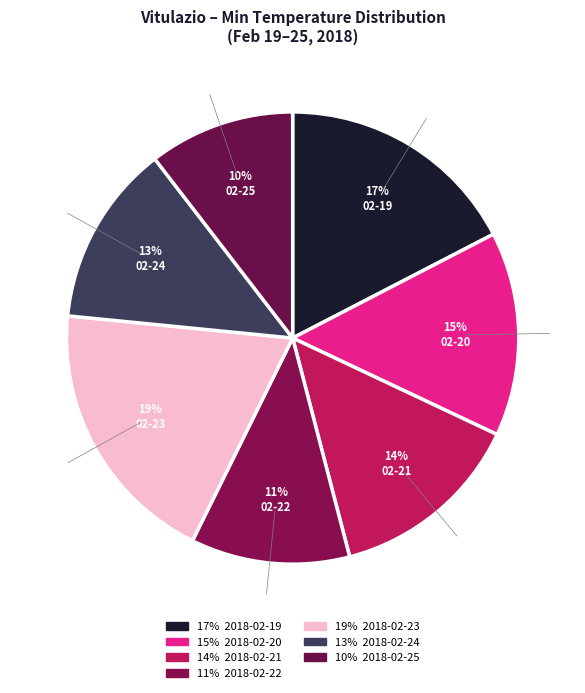

How many slices are in this pie chart?

7